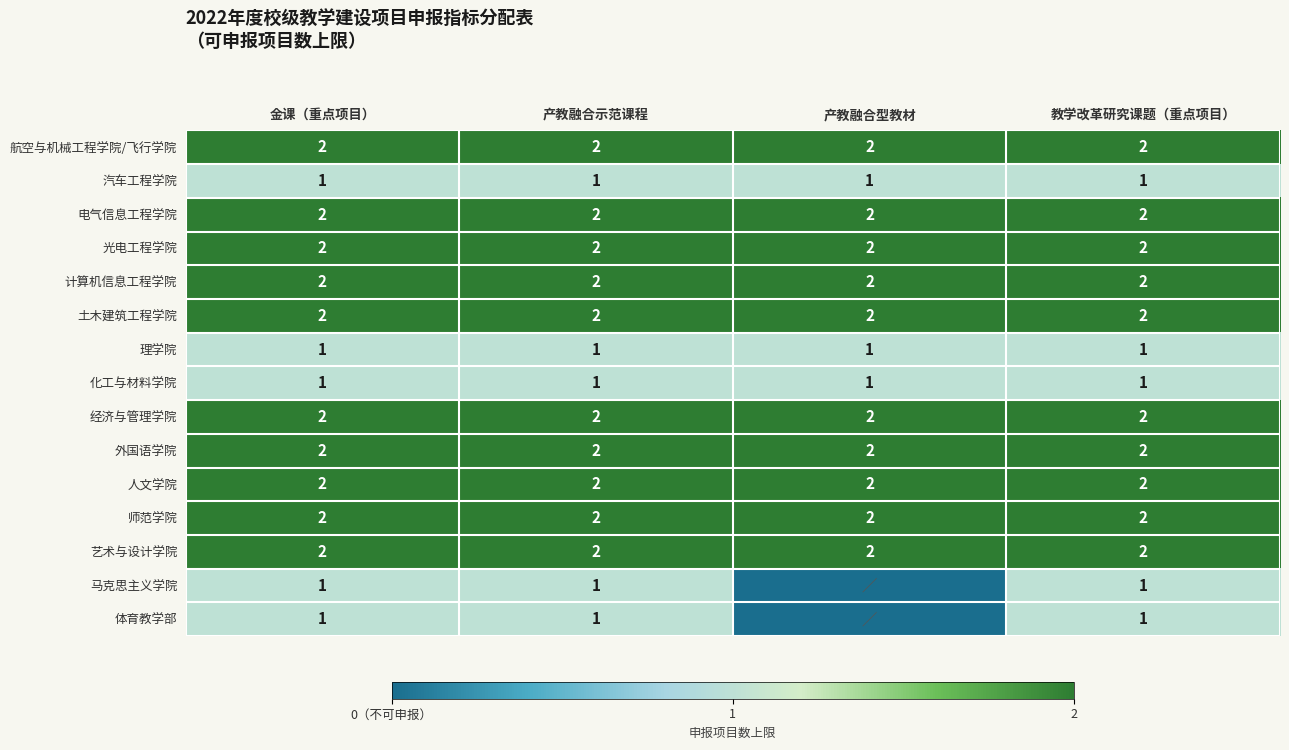

The value of 光电工程学院 at 产教融合示范课程 is 1. True or false?

False